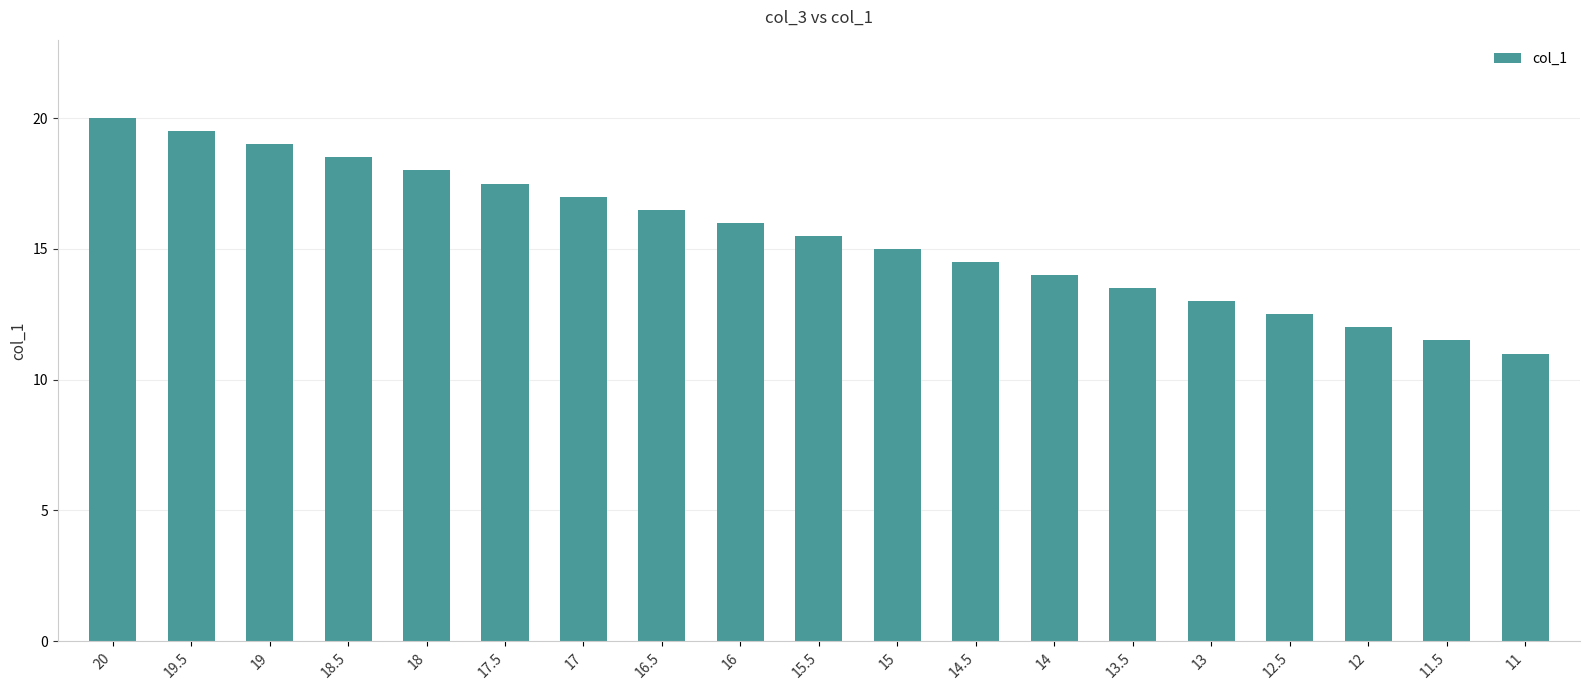

At which label does the data first exceed 15?

20